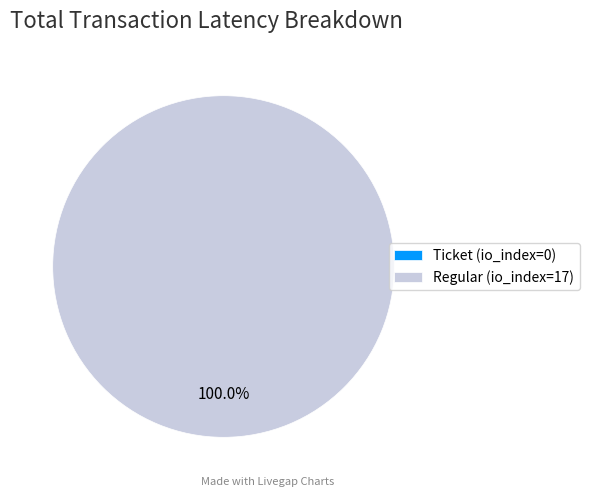

Rank the categories by value from highest to lowest.

Regular (io_index=17), Ticket (io_index=0)